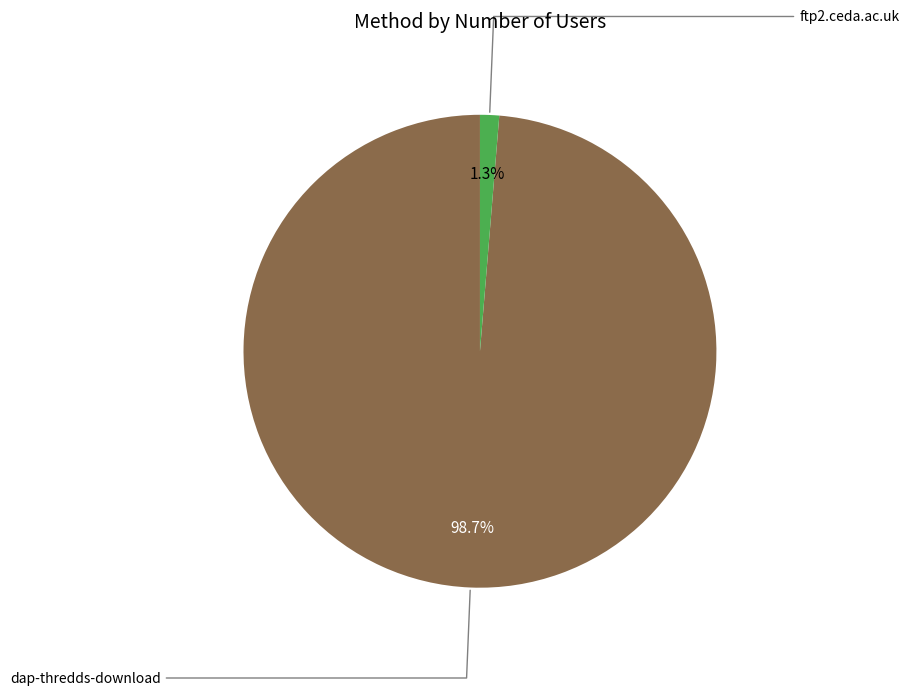

What percentage is the ftp2.ceda.ac.uk slice, to the nearest percent?

1%